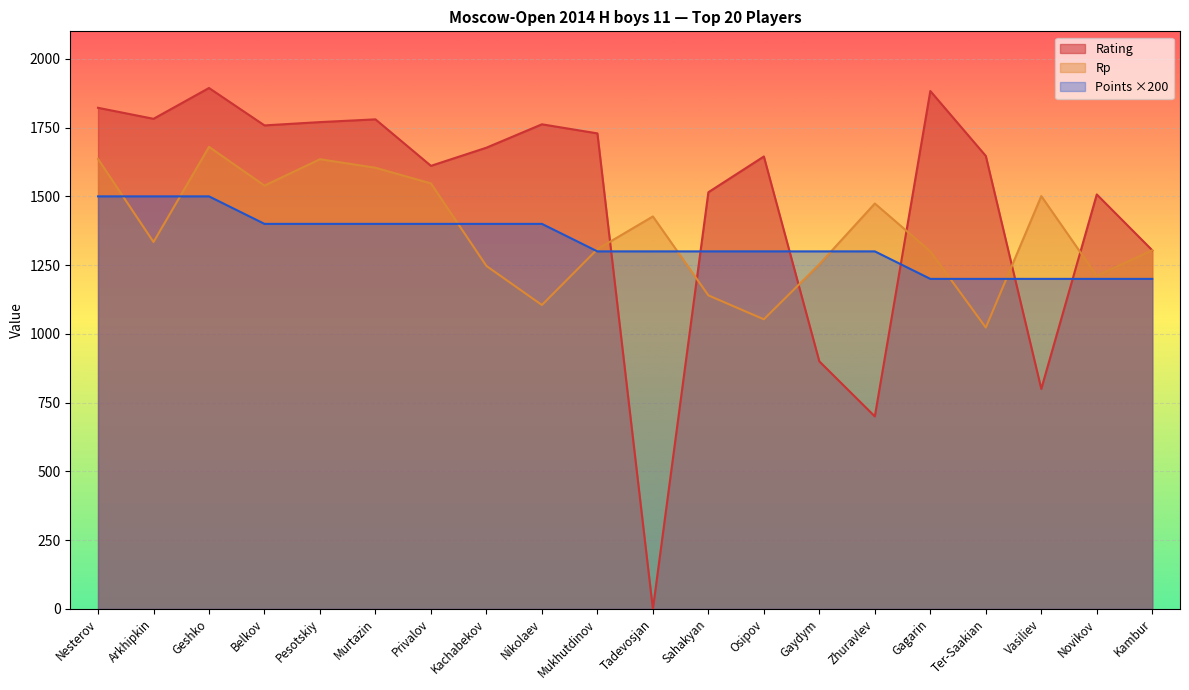

At which category is the sum across all series the highest?

Geshko